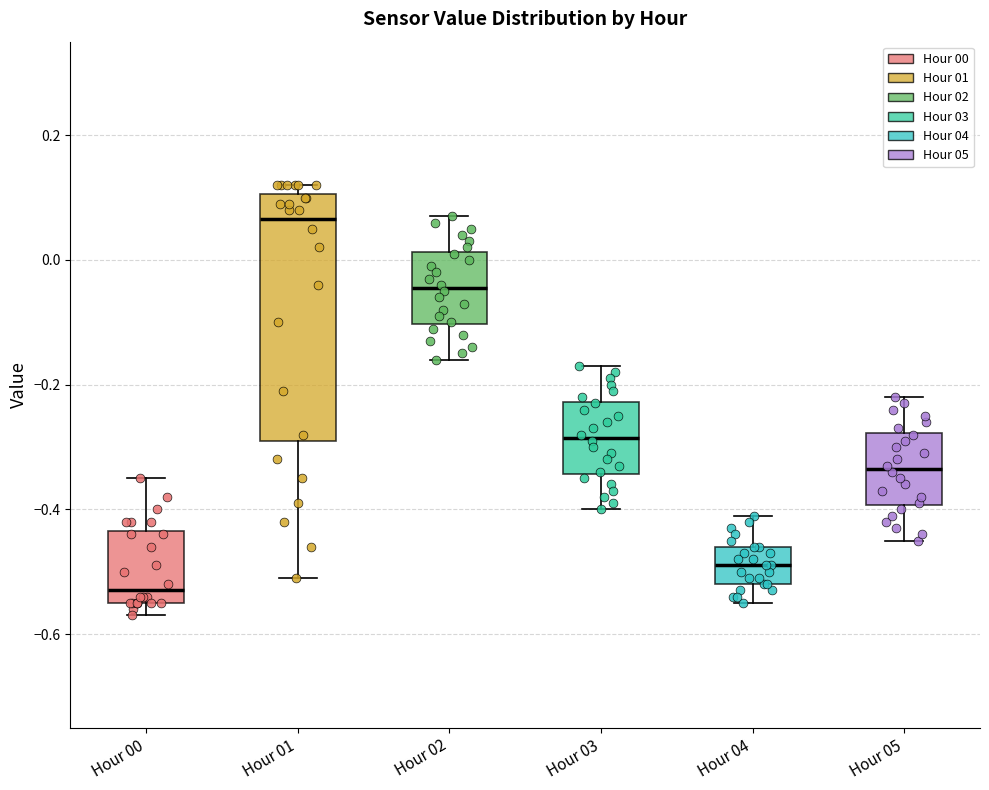

Which box has the highest median line?

Hour 01